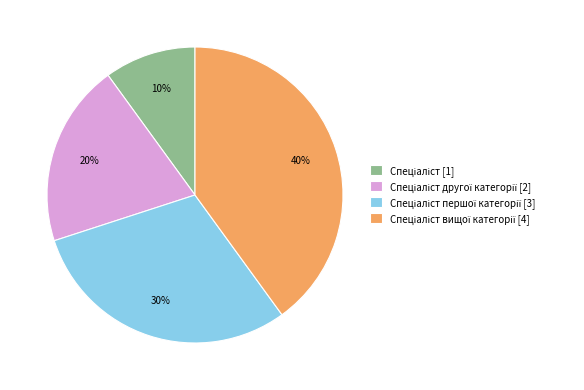

Does any single category account for the majority?

No